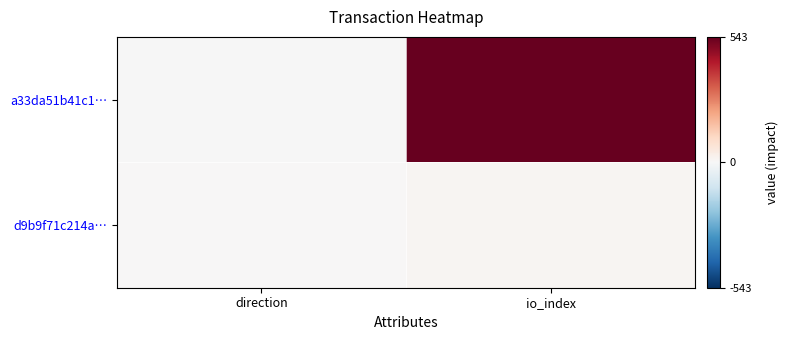

Reading left to right, what are all the values shown in this chart?

a33da51b41c1…: direction=-1	io_index=543
d9b9f71c214a…: direction=1	io_index=9